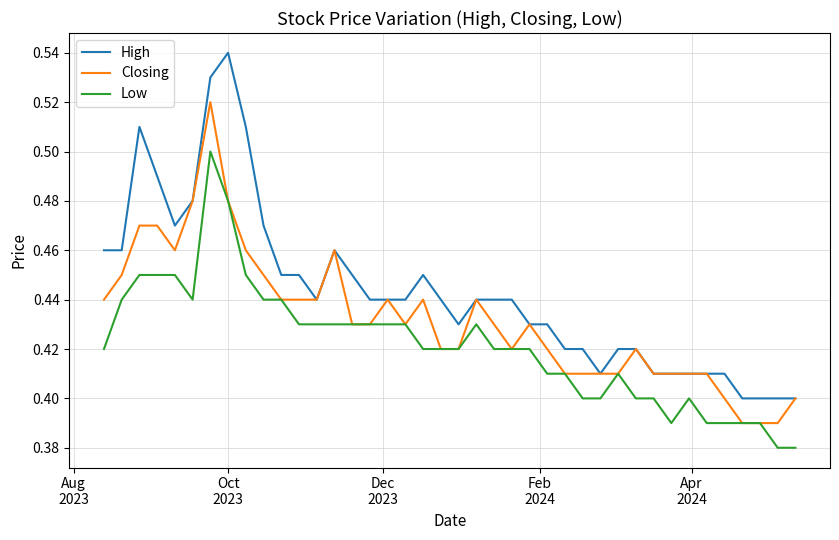

Rank the series by their average value, from lowest to highest.

Low, Closing, High